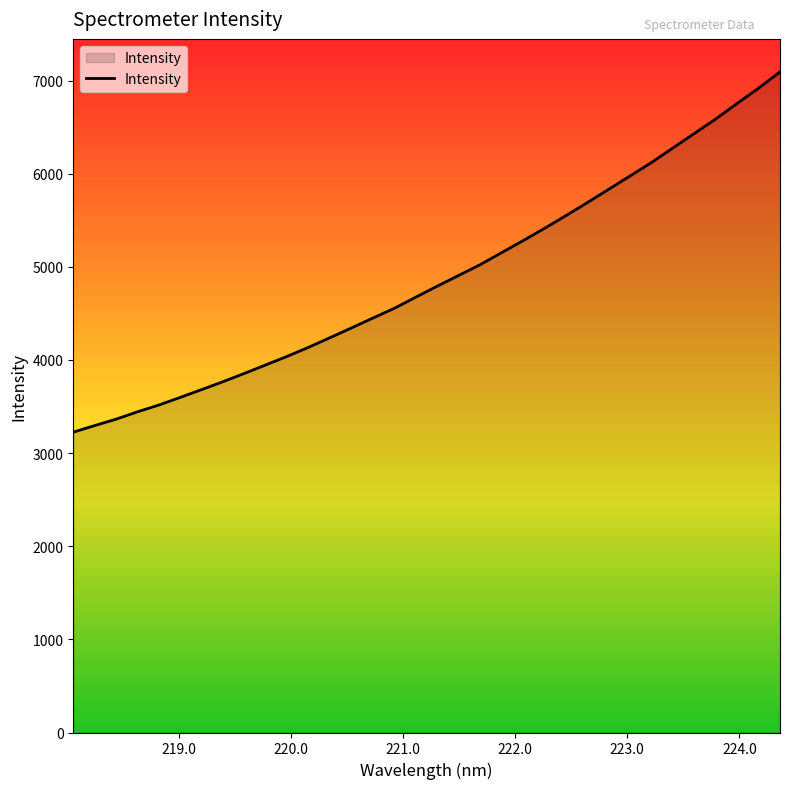

What is the maximum value shown in the chart?

7093.3